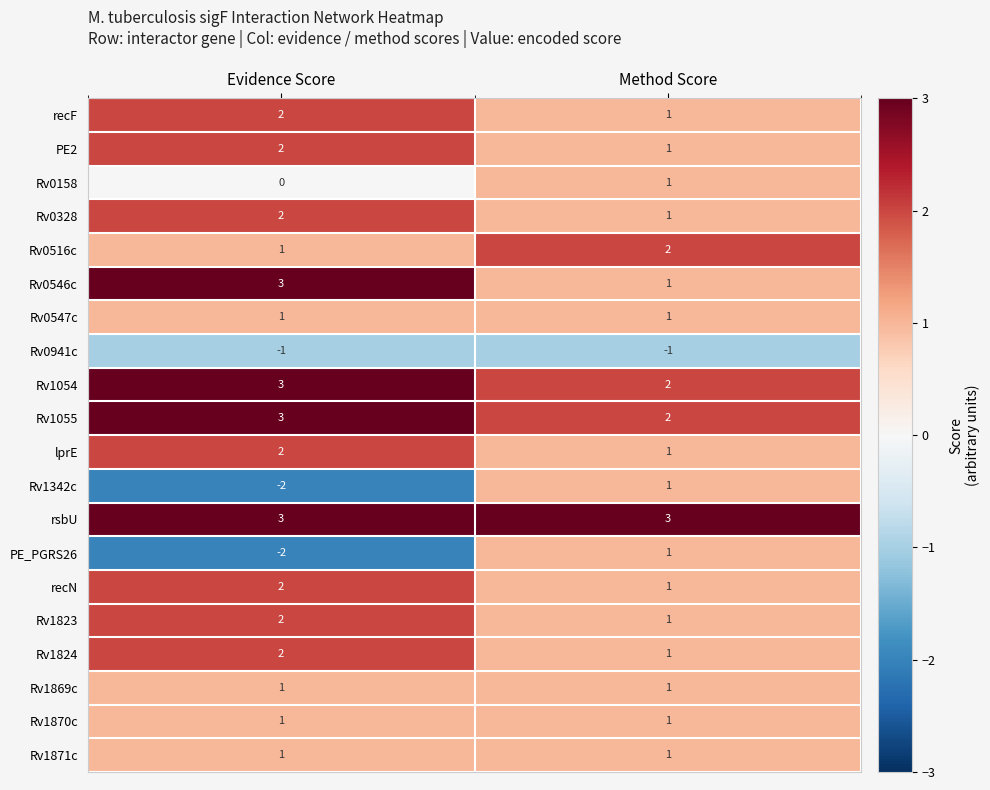

Where is Rv1054 nearest to the value 2?

Method Score